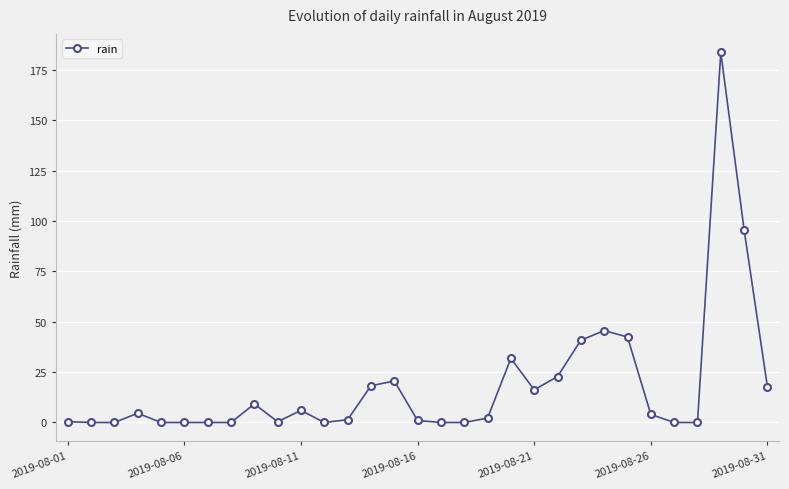

How many data points does each series have?

31